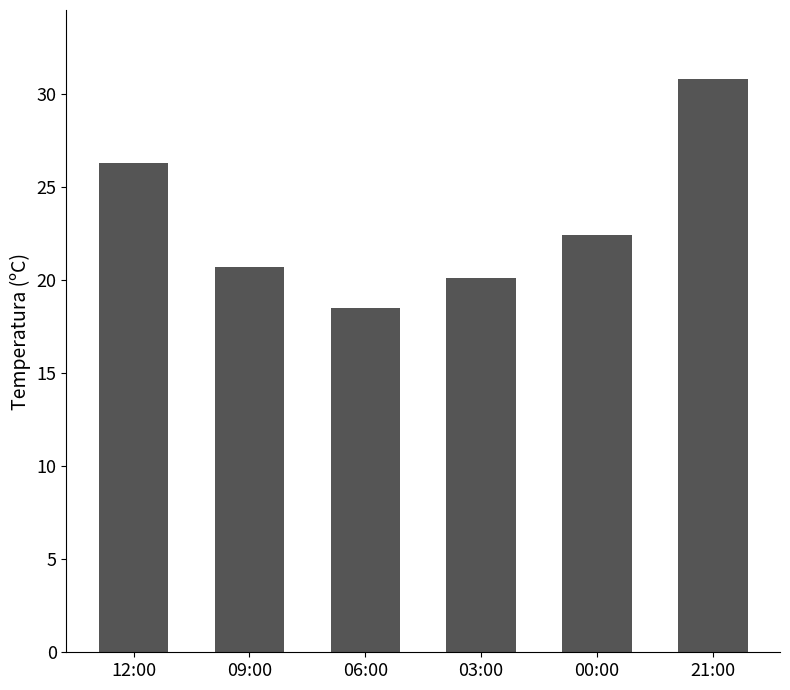

How many bars are there in total?

6